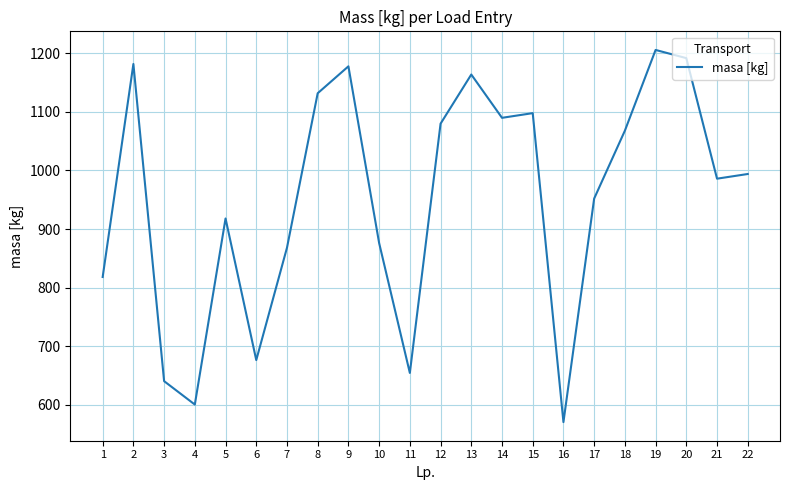

What is the difference between the values at 6 and 2?

506